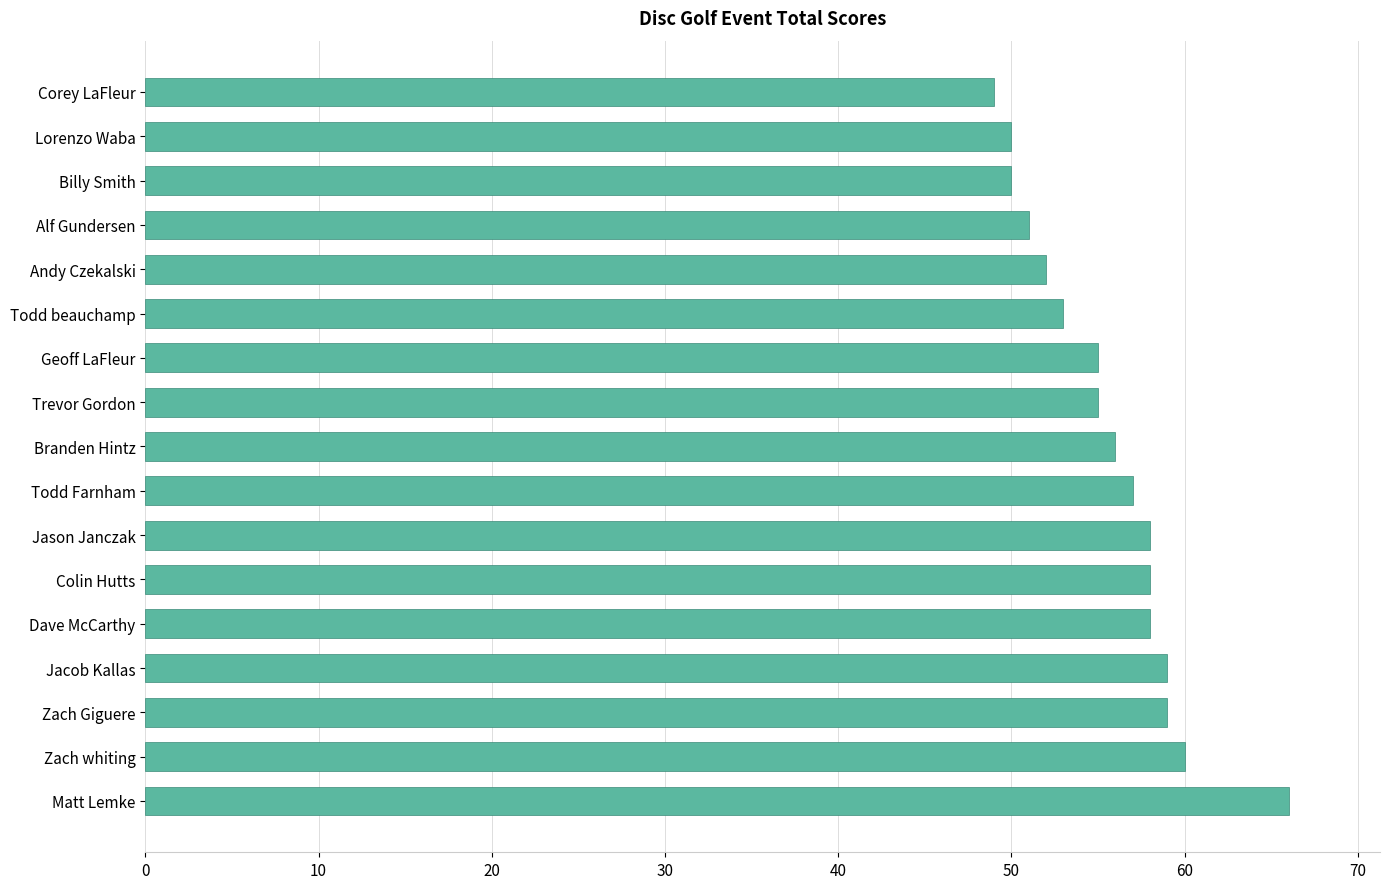

Reading bottom to top, list all the values displayed in this chart.

66	60	59	59	58	58	58	57	56	55	55	53	52	51	50	50	49